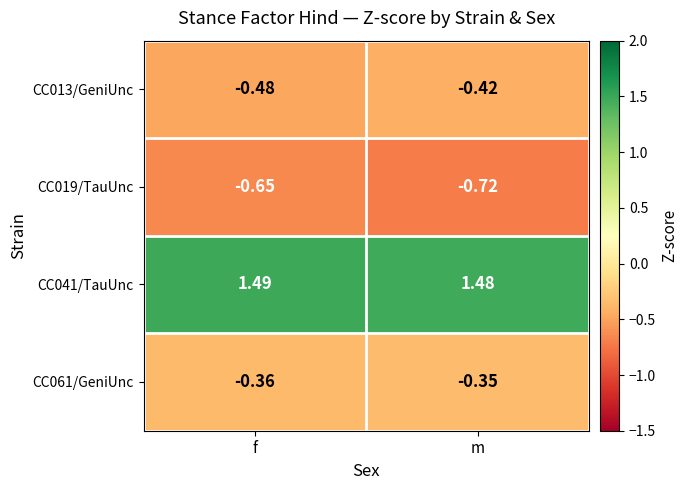

Rank the series at m from highest to lowest value.

CC041/TauUnc, CC061/GeniUnc, CC013/GeniUnc, CC019/TauUnc